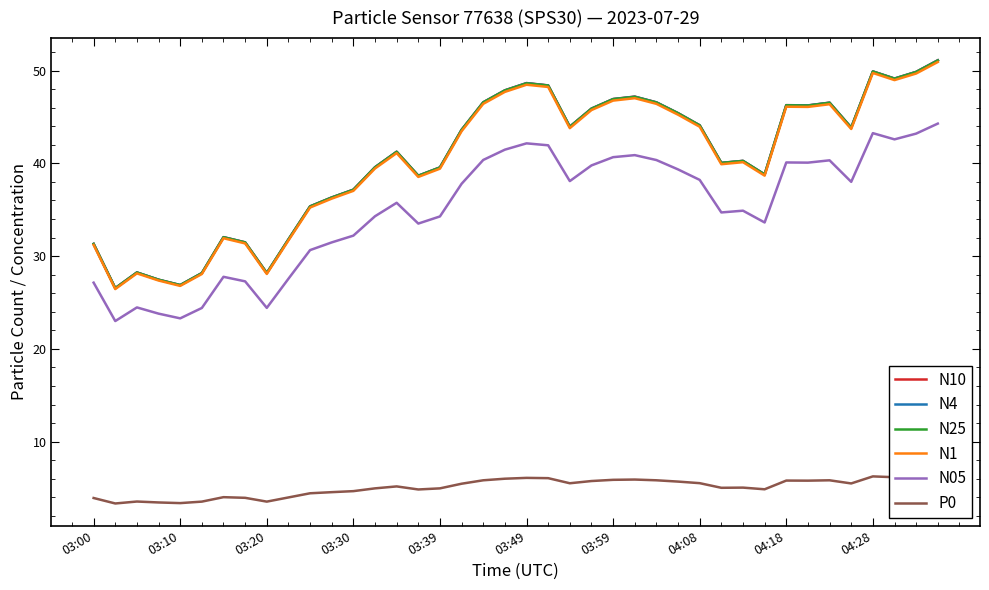

In N10, how many points are lower than both neighbors (excluding endpoints)?

10